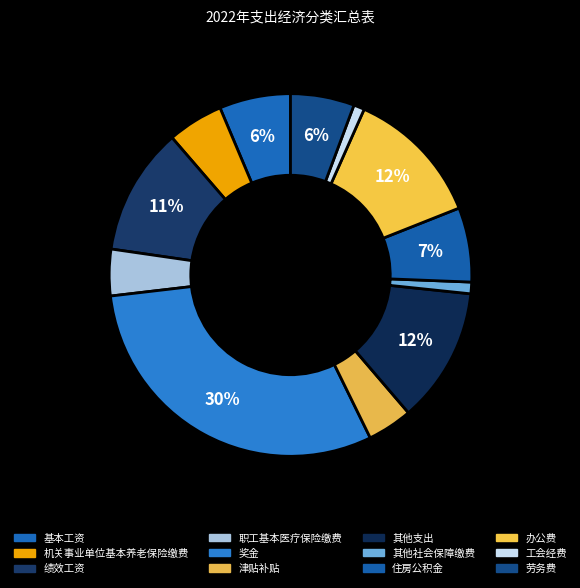

Is it true that 其他社会保障缴费 is 9% of the pie?

False